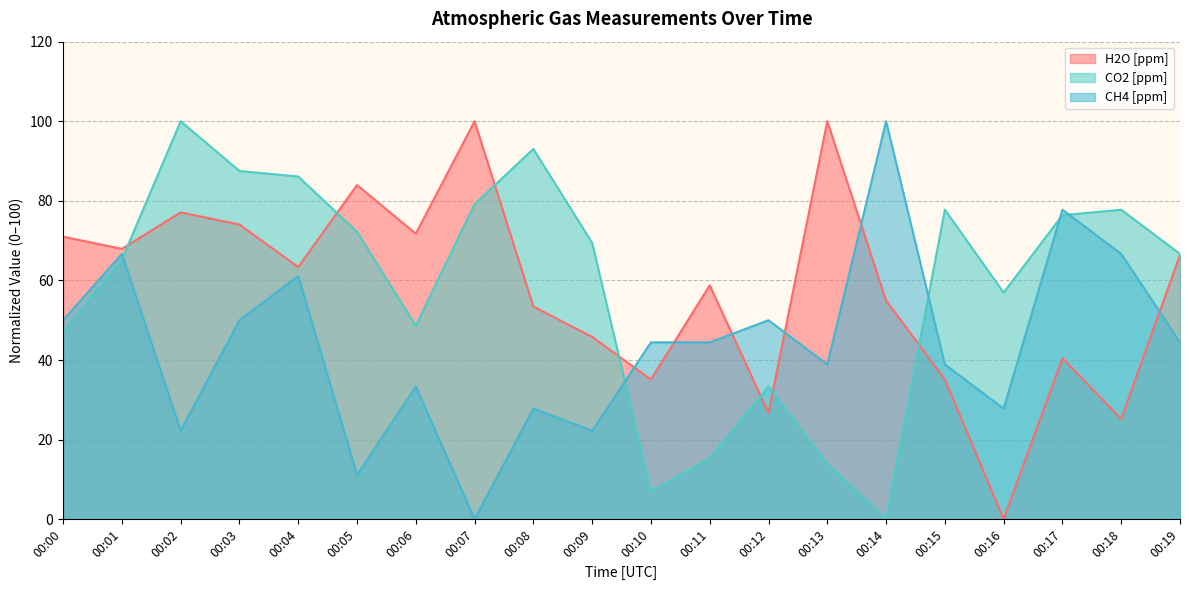

At how many categories does at least one series exceed 63?

16